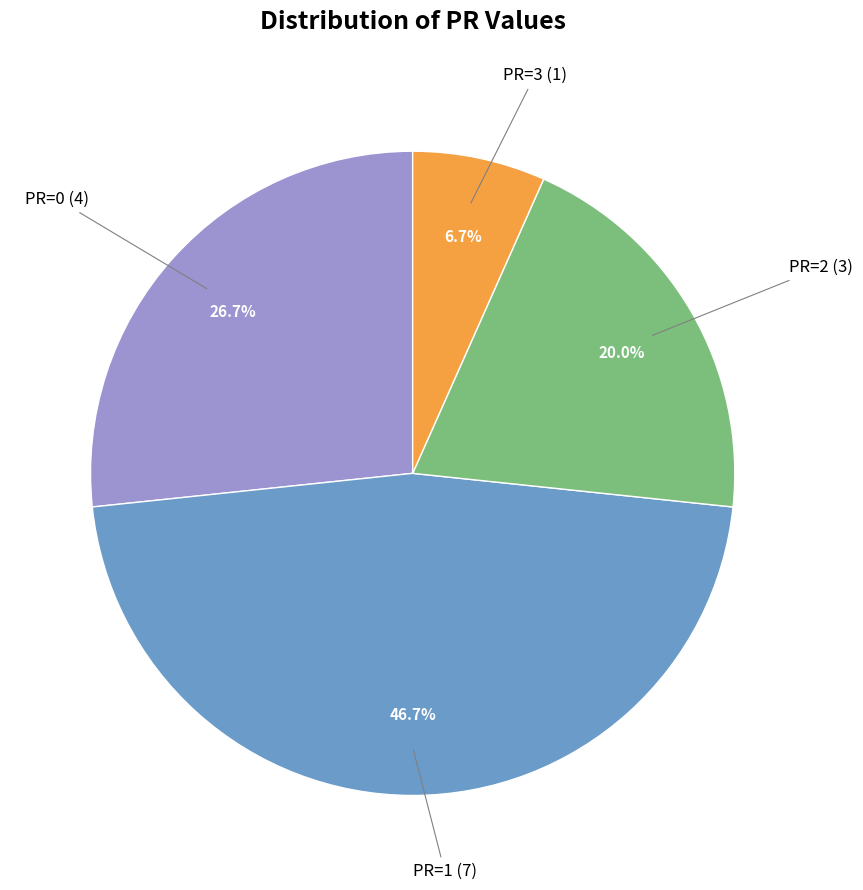

Does any single category account for the majority?

No